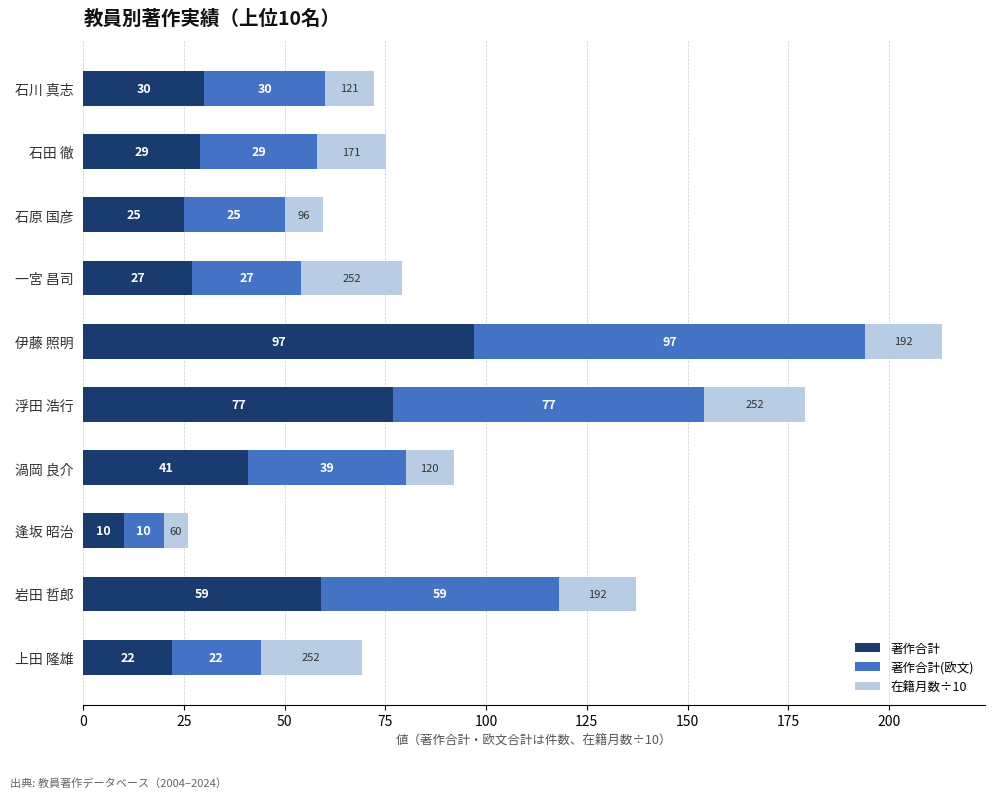

The value of 著作合計 at 上田 隆雄 is 6.7. True or false?

False